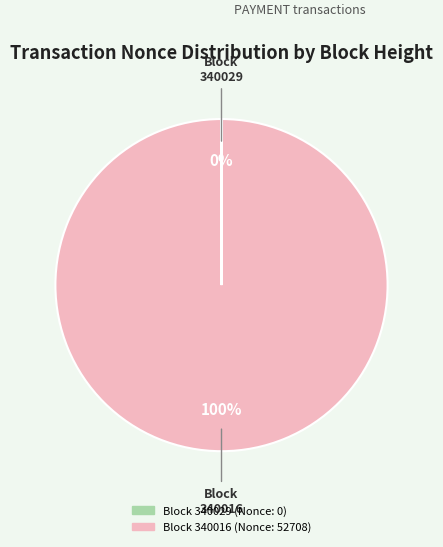

Is there any slice that represents more than half of the pie?

Yes